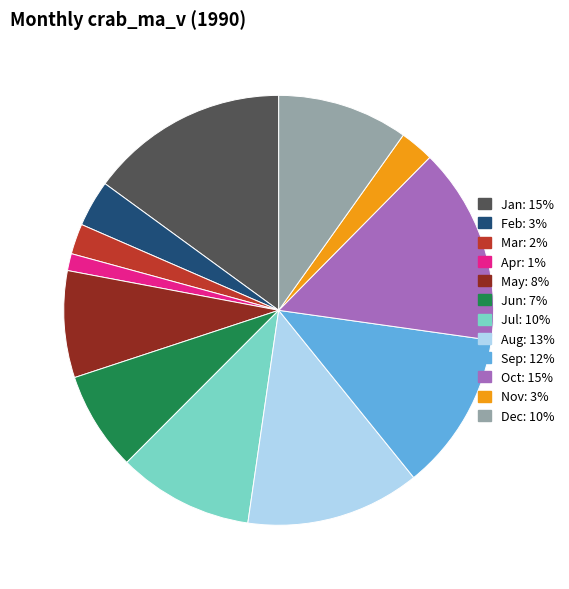

Is the sum of Feb: 3% and Jun: 7% greater than half?

No